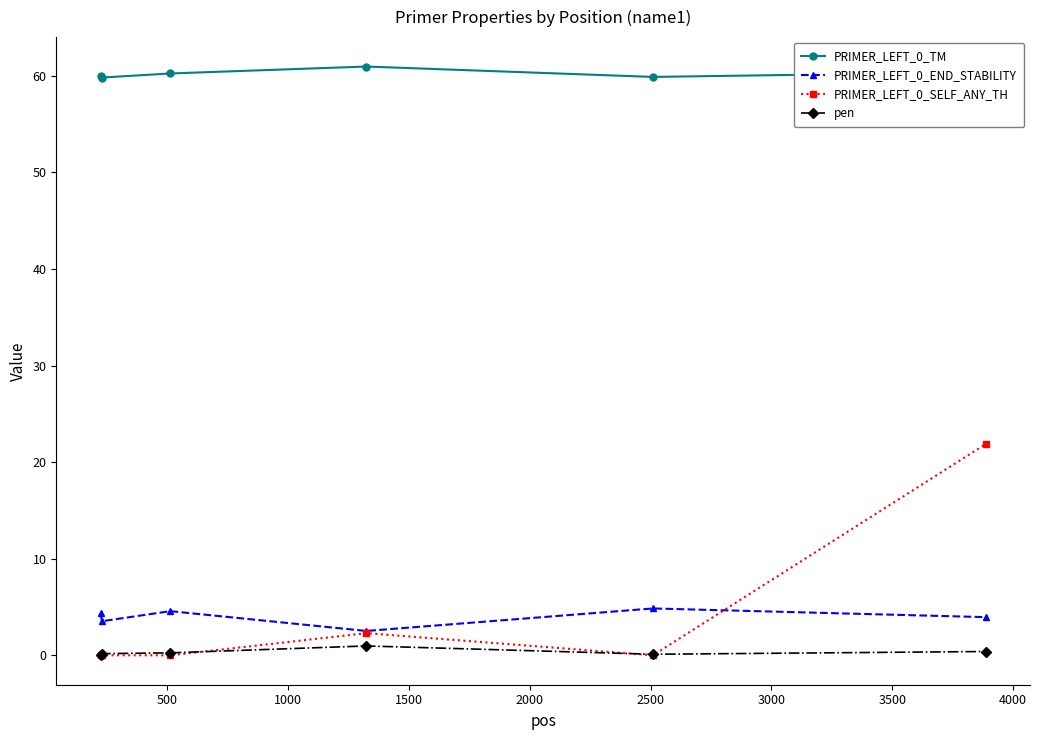

True or false: PRIMER_LEFT_0_TM and pen cross at least once.

False